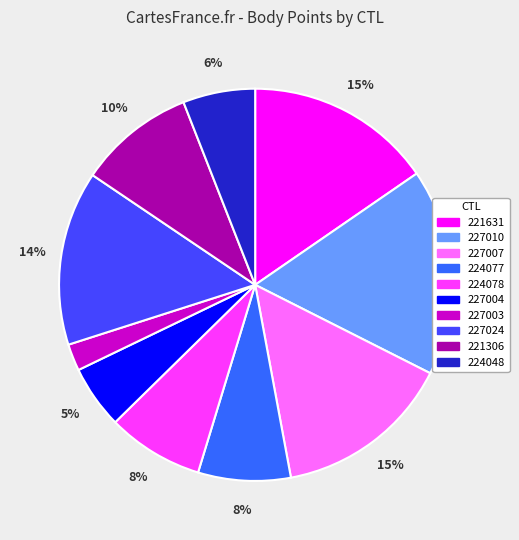

To the nearest percent, what is the combined percentage of 221631 and 221306?

25%